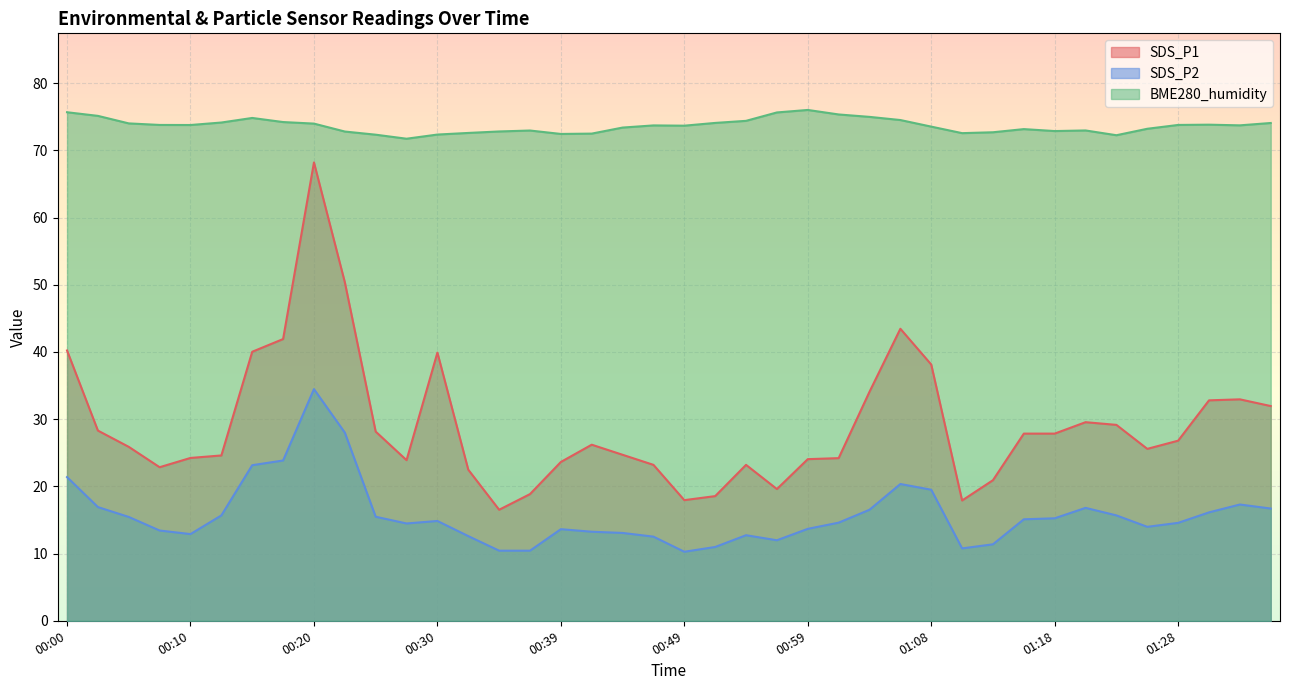

What is the sum of the SDS_P2 values at 00:08 and 00:49?

23.7